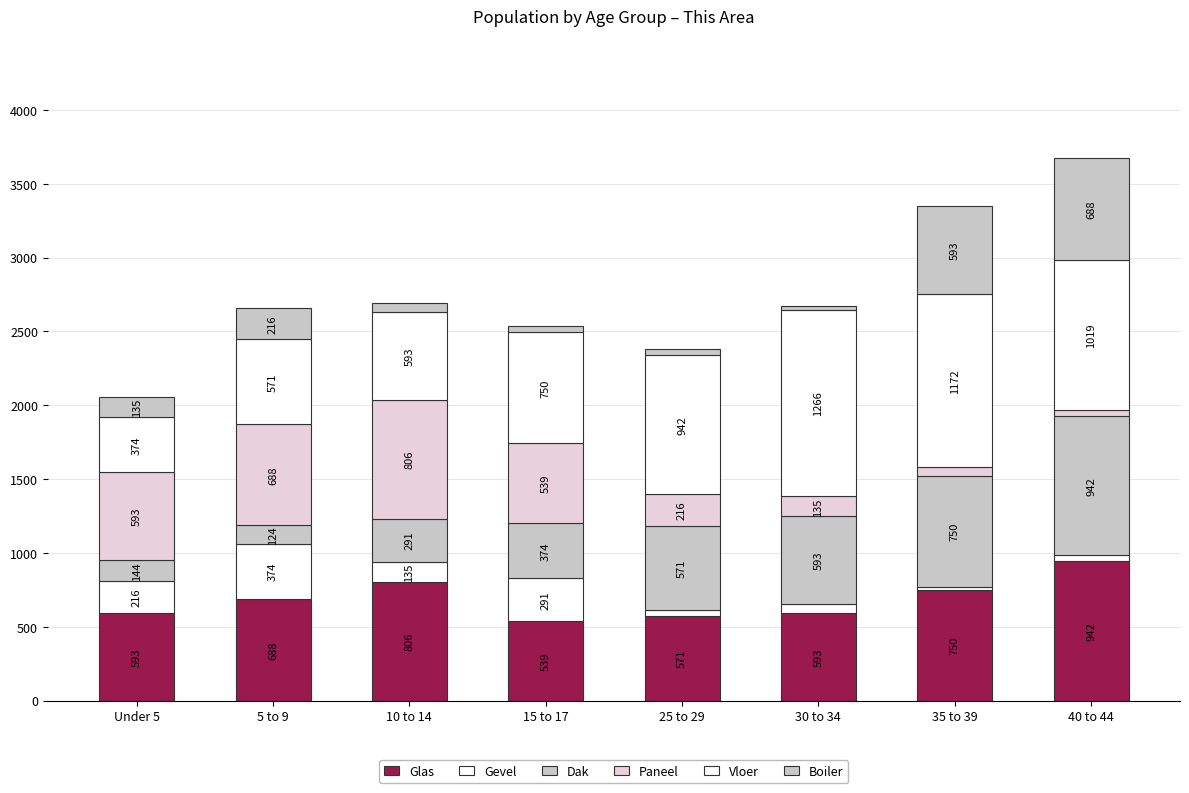

At which label is Glas closest to 740?

35 to 39